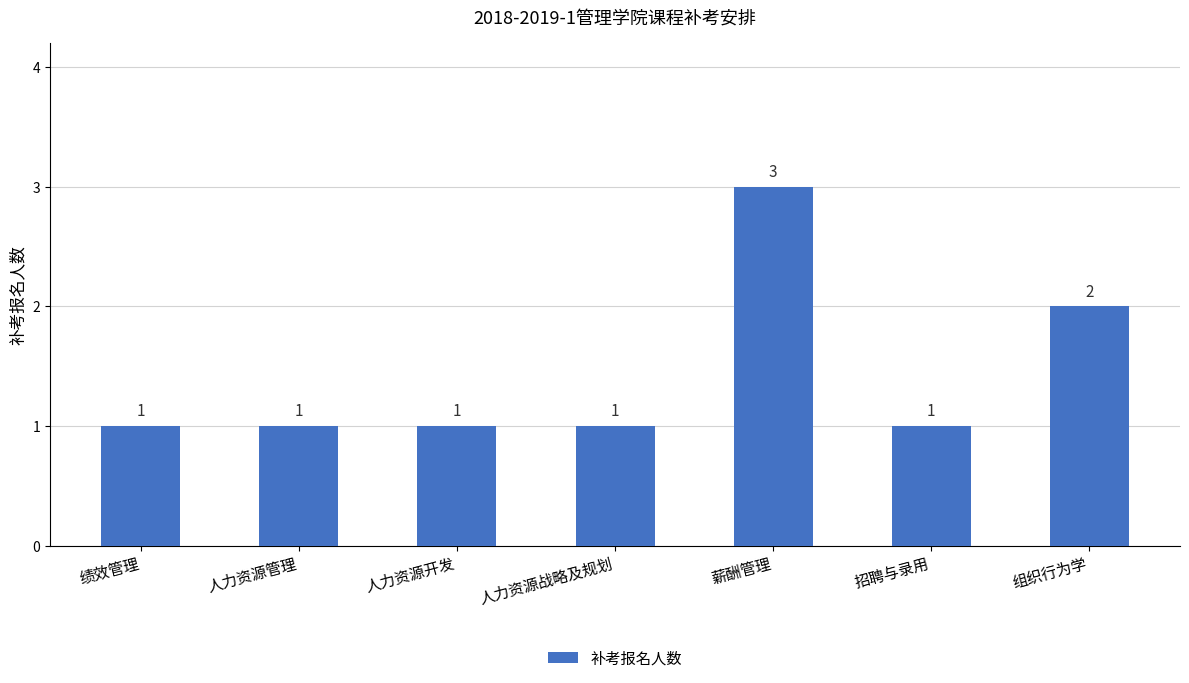

What is the value of the 3rd bar from the left?

1